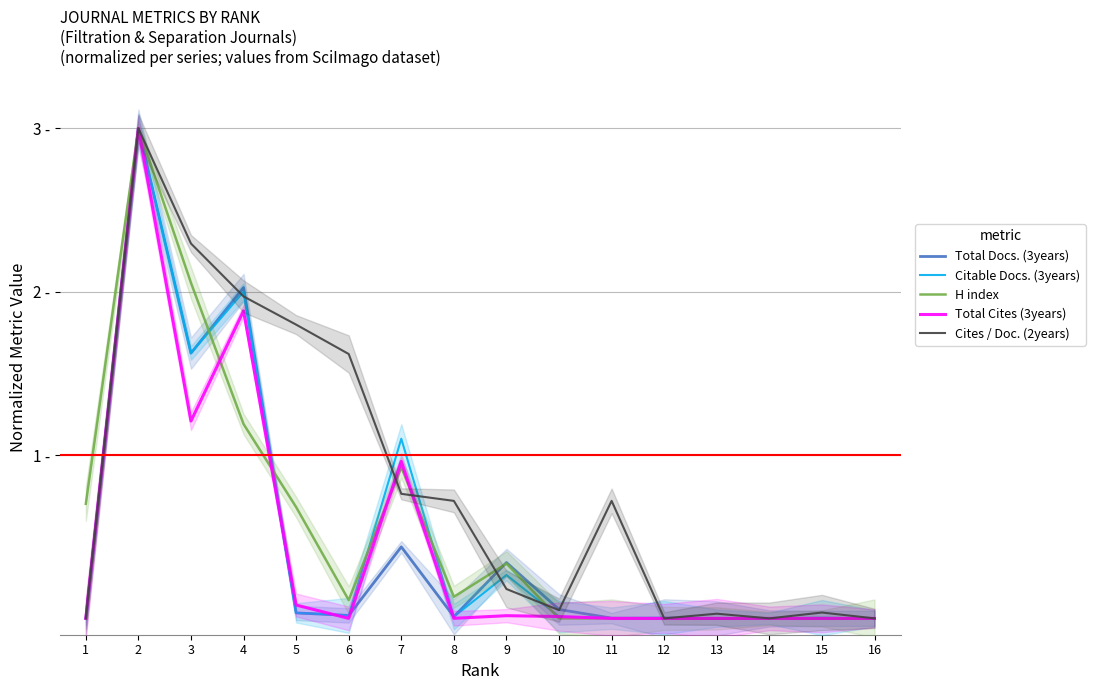

What is the highest value of the H index series?

3.0